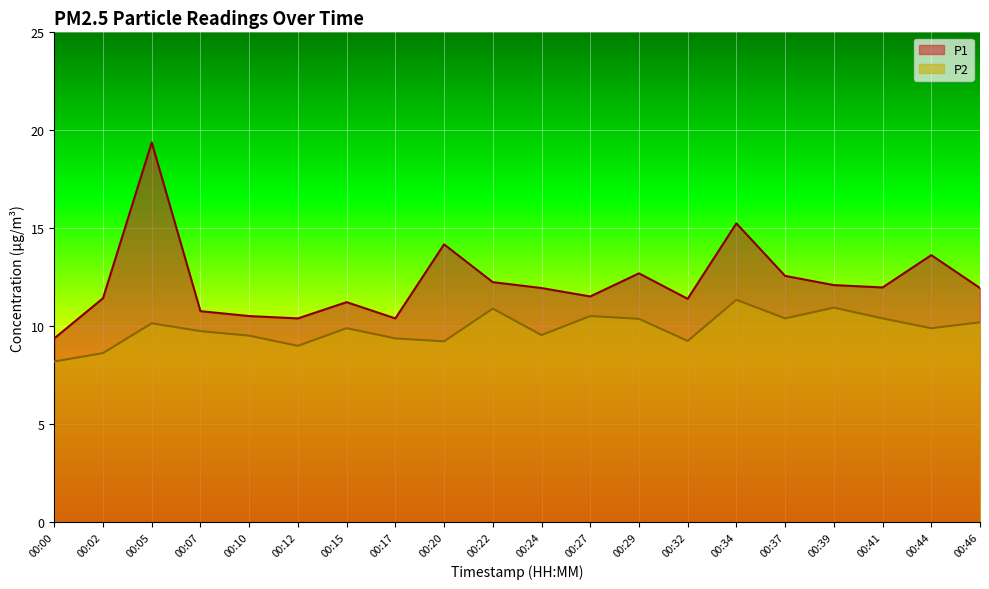

Reading left to right, extract all data points from this chart.

P1: 00:00=9.4	00:02=11.4	00:05=19.4	00:07=10.8	00:10=10.5	00:12=10.4	00:15=11.2	00:17=10.4	00:20=14.2	00:22=12.2	00:24=11.9	00:27=11.5	00:29=12.7	00:32=11.4	00:34=15.2	00:37=12.6	00:39=12.1	00:41=12.0	00:44=13.6	00:46=11.9
P2: 00:00=8.2	00:02=8.6	00:05=10.2	00:07=9.8	00:10=9.5	00:12=9.0	00:15=9.9	00:17=9.4	00:20=9.2	00:22=10.9	00:24=9.6	00:27=10.5	00:29=10.4	00:32=9.2	00:34=11.3	00:37=10.4	00:39=10.9	00:41=10.4	00:44=9.9	00:46=10.2